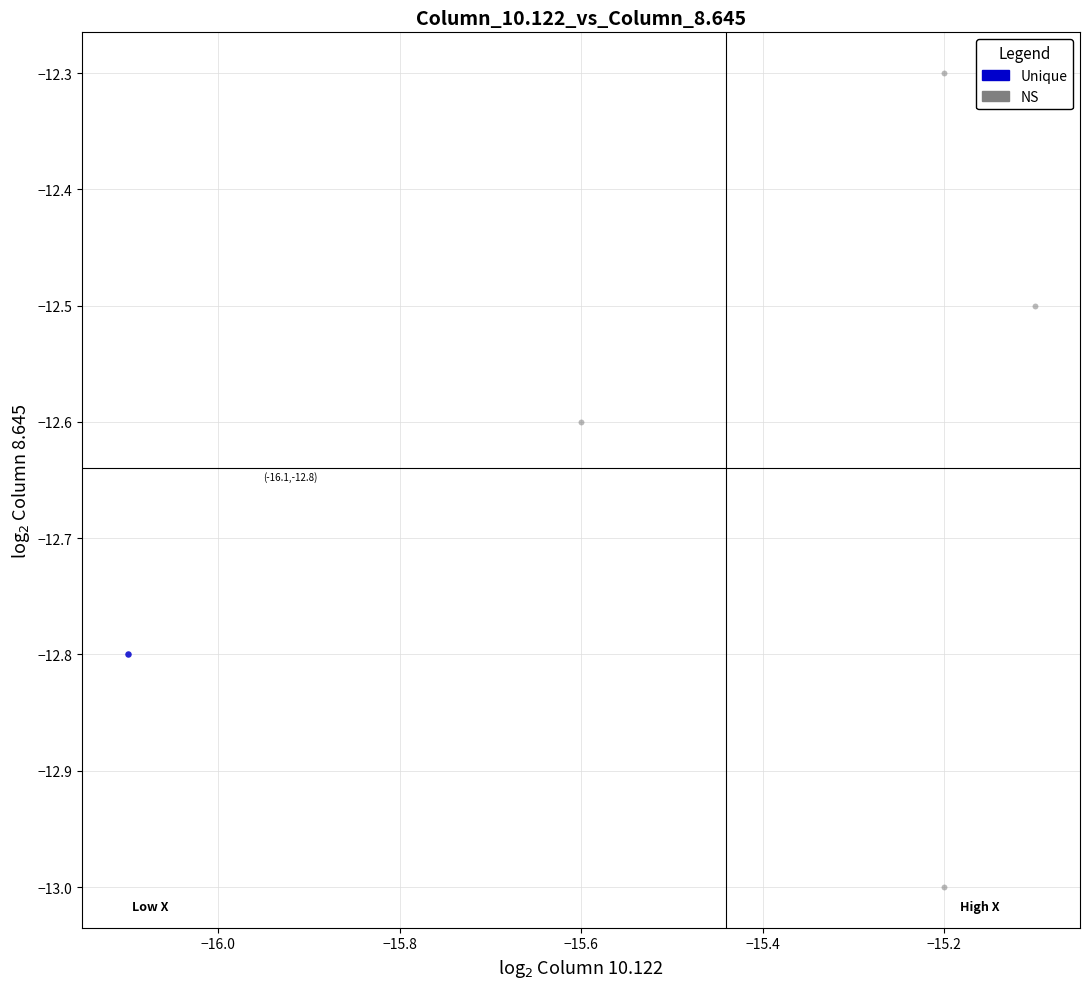

What are all the series names shown in the legend?

Unique, NS